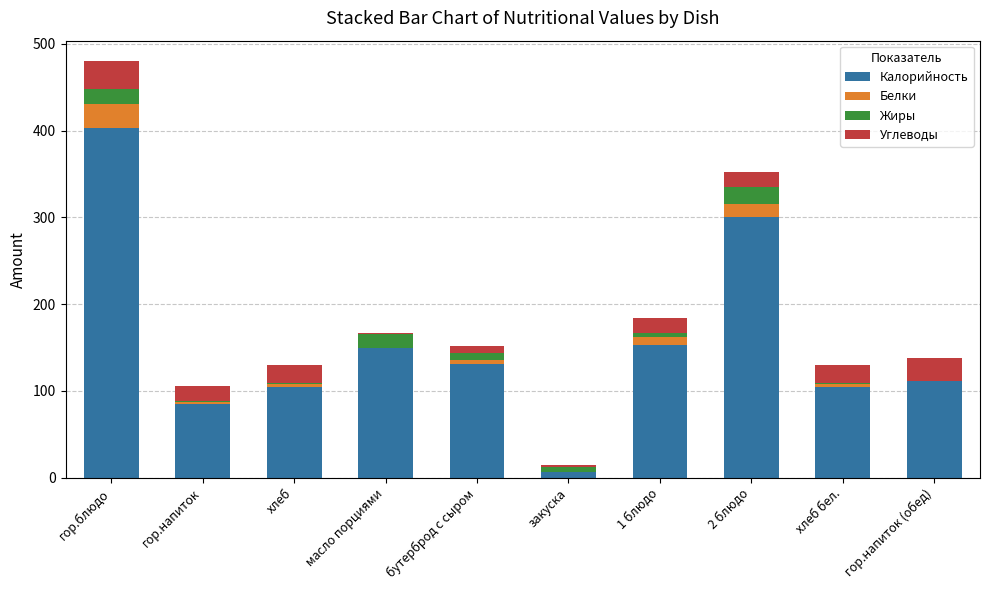

What is the total value across all series at гор.напиток?

105.2